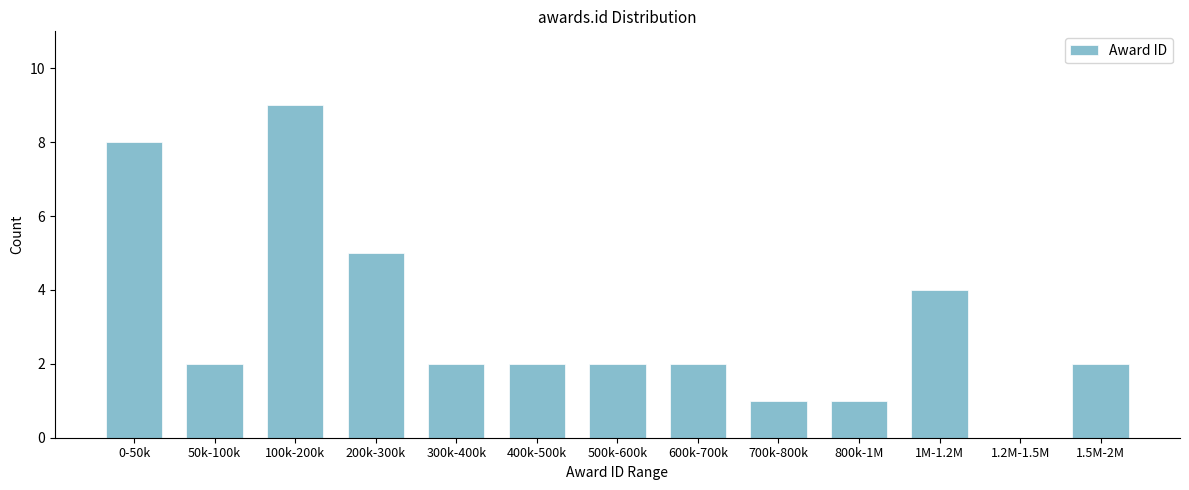

Reading left to right, what are all the values shown in this chart?

0-50k=8	50k-100k=2	100k-200k=9	200k-300k=5	300k-400k=2	400k-500k=2	500k-600k=2	600k-700k=2	700k-800k=1	800k-1M=1	1M-1.2M=4	1.2M-1.5M=0	1.5M-2M=2